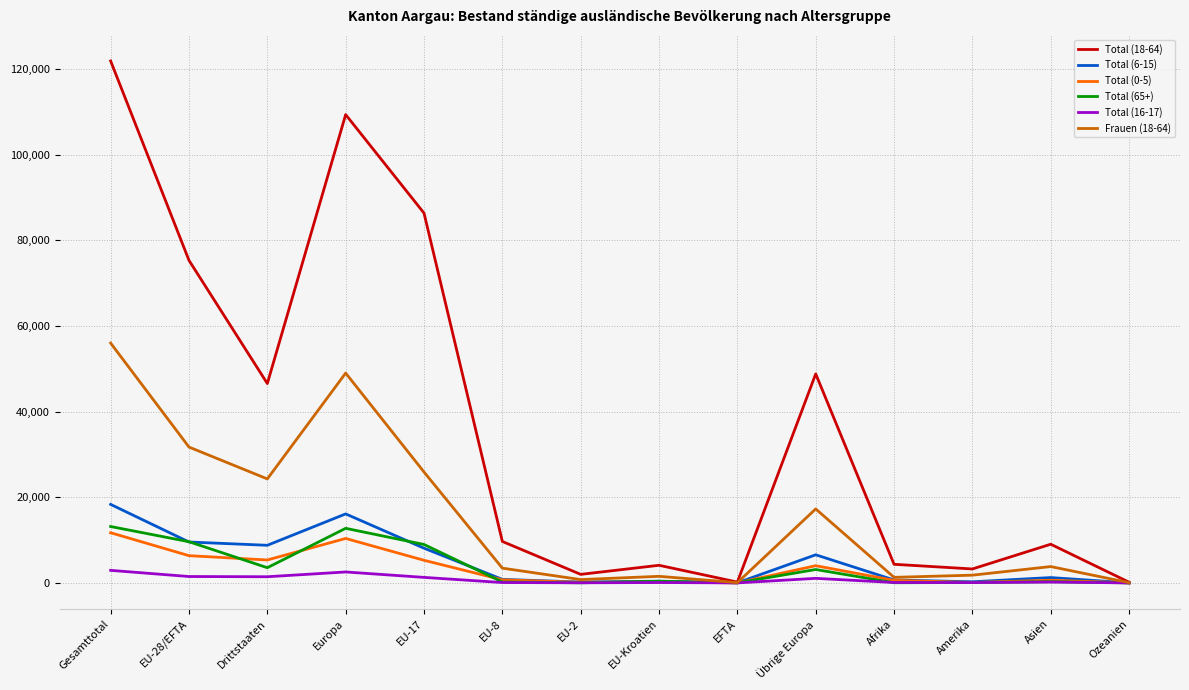

What are all the series names shown in the legend?

Total (18-64), Total (6-15), Total (0-5), Total (65+), Total (16-17), Frauen (18-64)